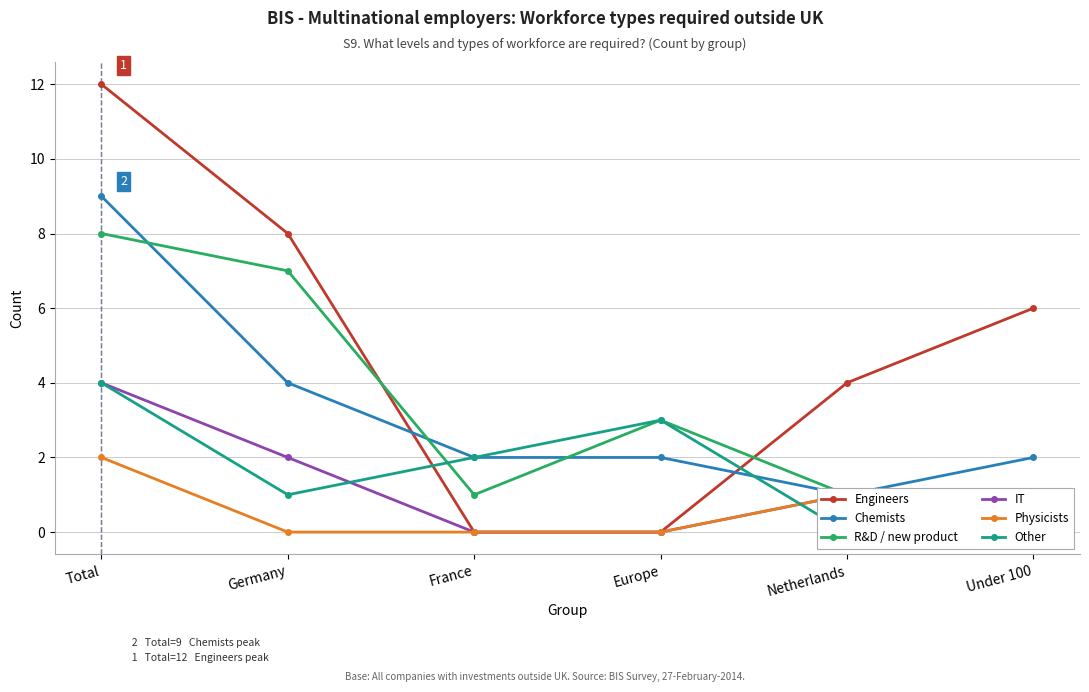

At which category is the sum across all series the highest?

Total